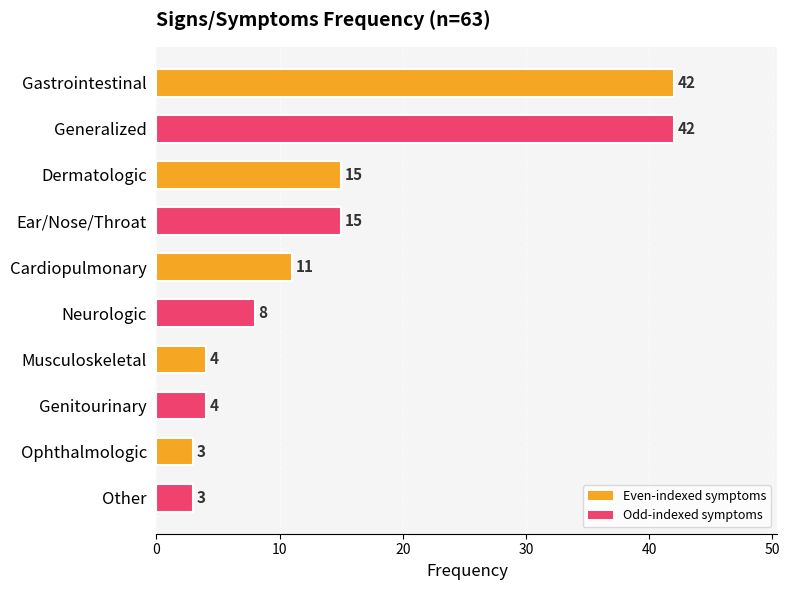

What is the smallest value displayed?

3